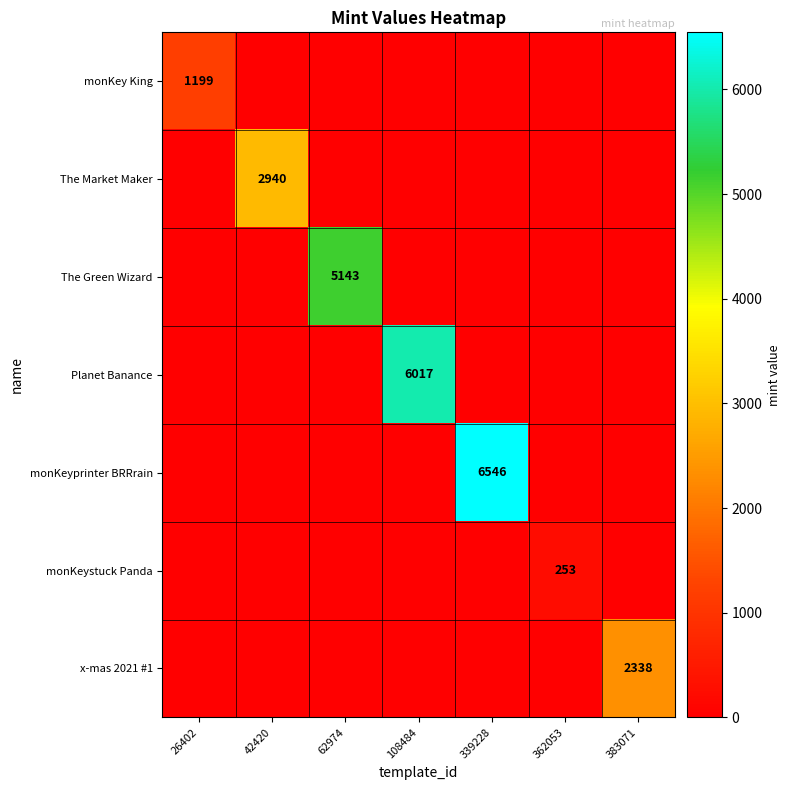

True or false: monKey King has a value of 0 at 42420.

True